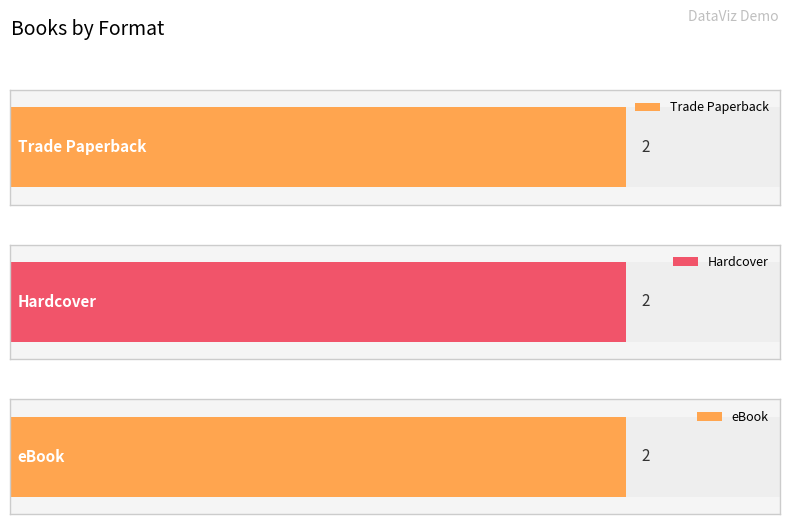

Which series has the widest spread of values?

Trade Paperback